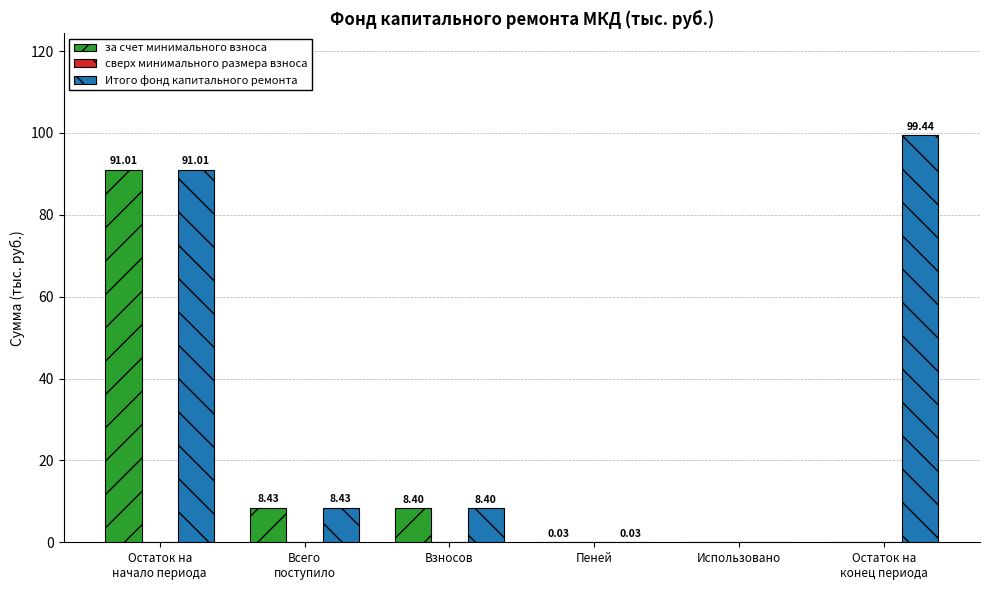

Where does the за счет минимального взноса series first go above 8?

Остаток на
начало периода